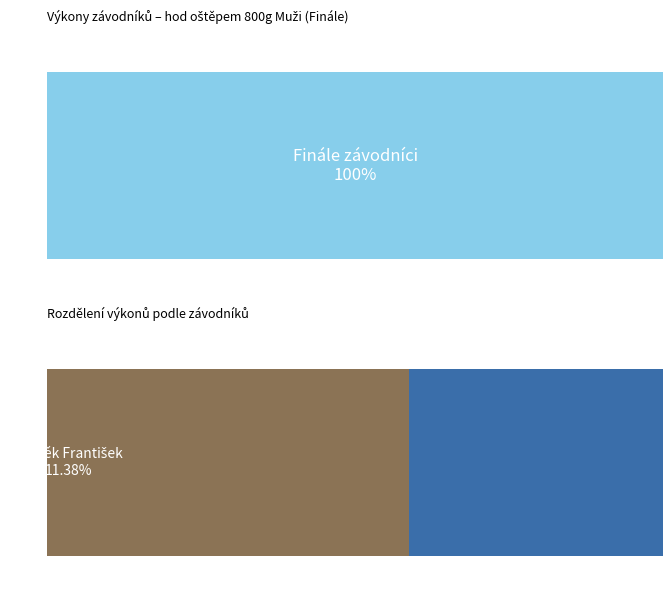

What is the change in value from Zich Lukáš to Hykeš Radek?

-10.6